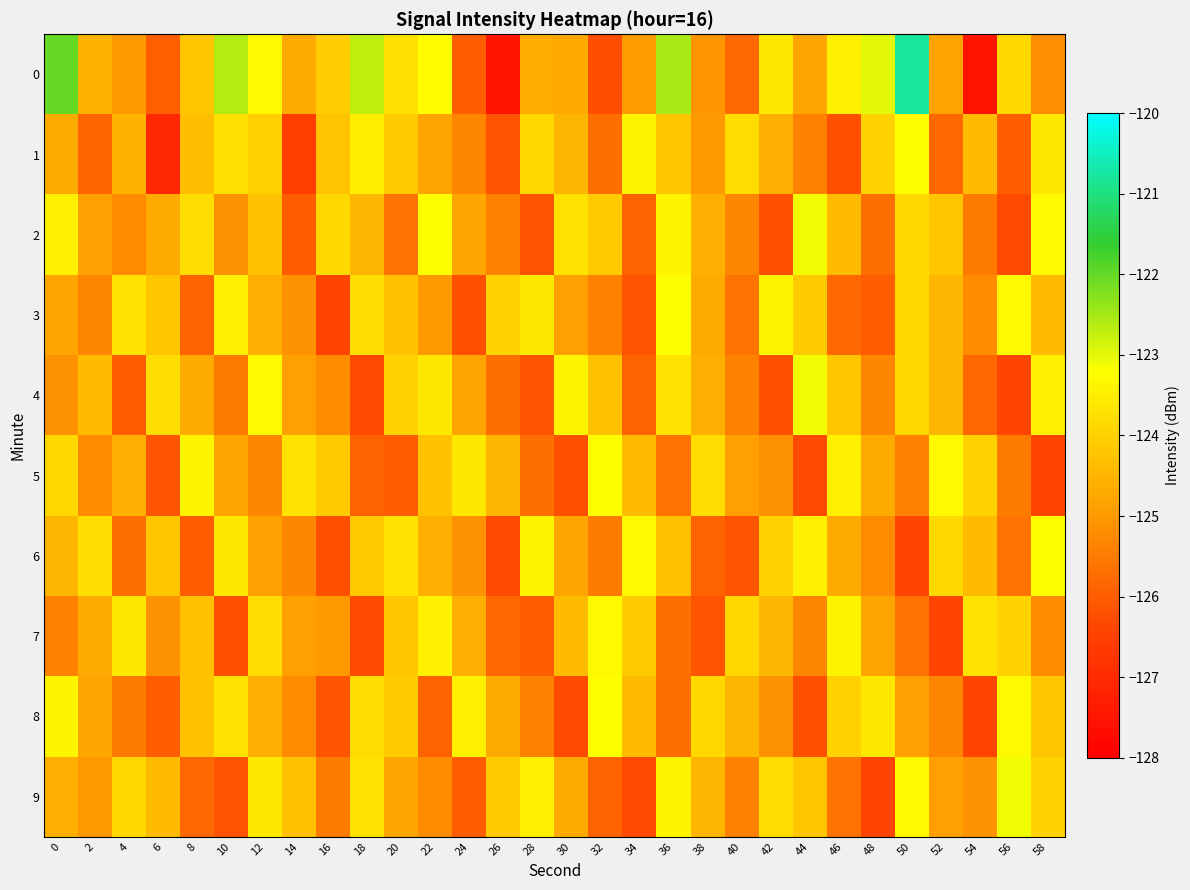

What is the minimum value shown in the chart?

-127.5